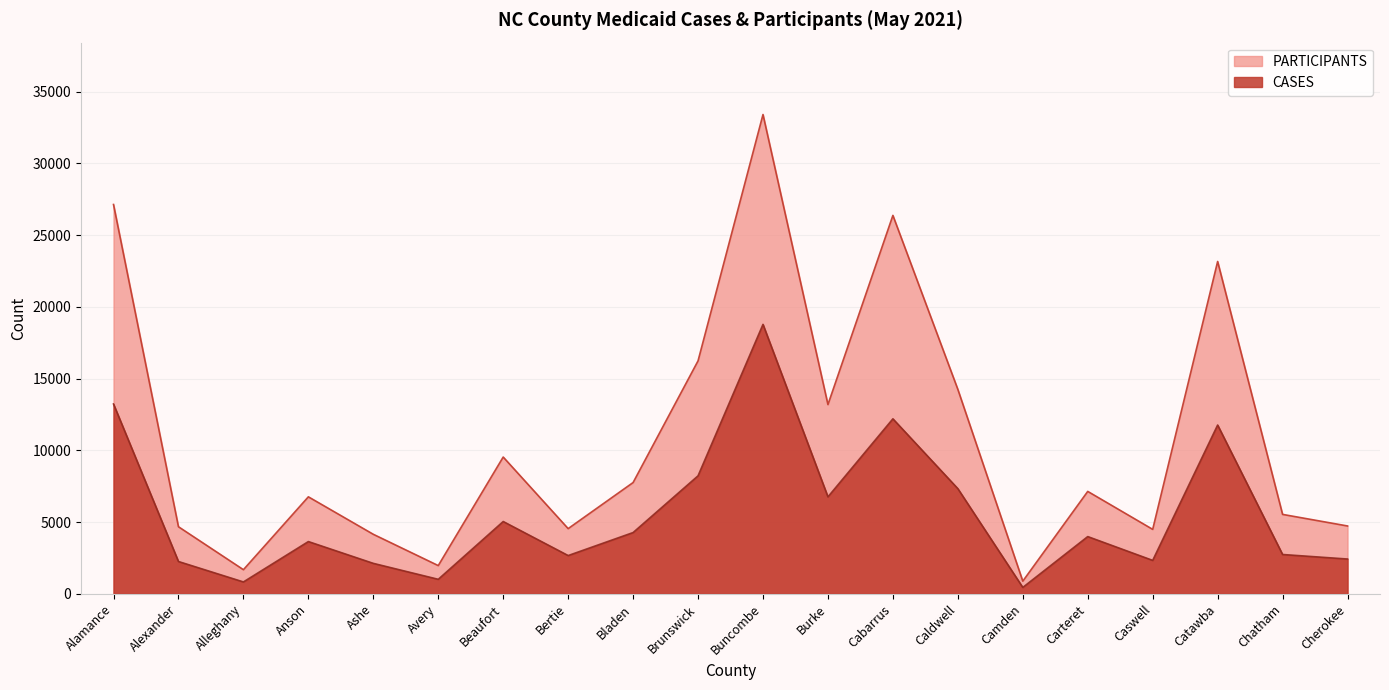

What is the value of the CASES point at the 20th from the left?

2424